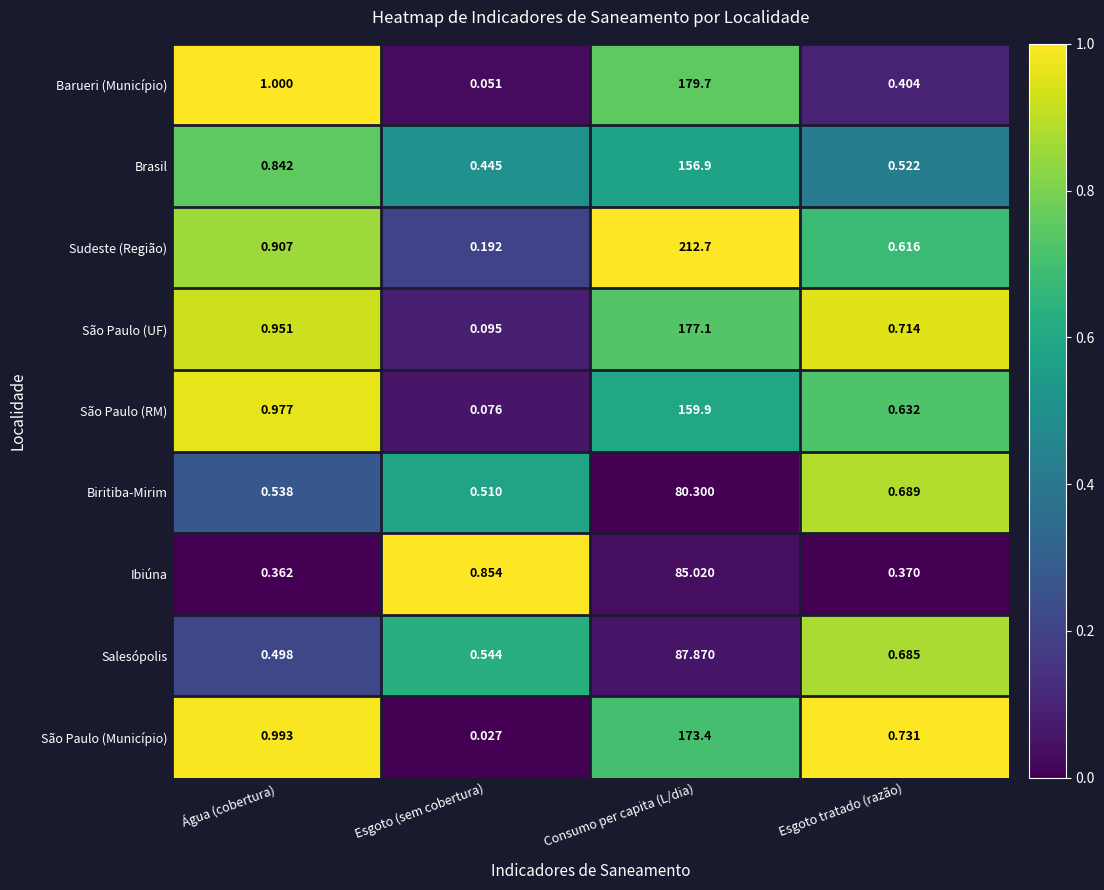

Count the number of data series in this chart.

9